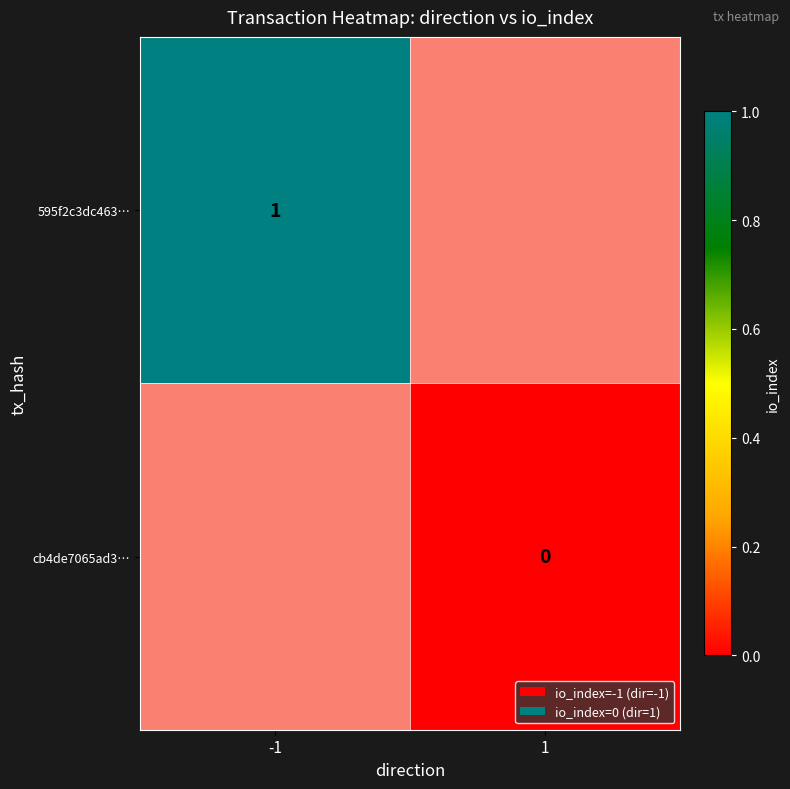

At how many categories does at least one series exceed 0?

1